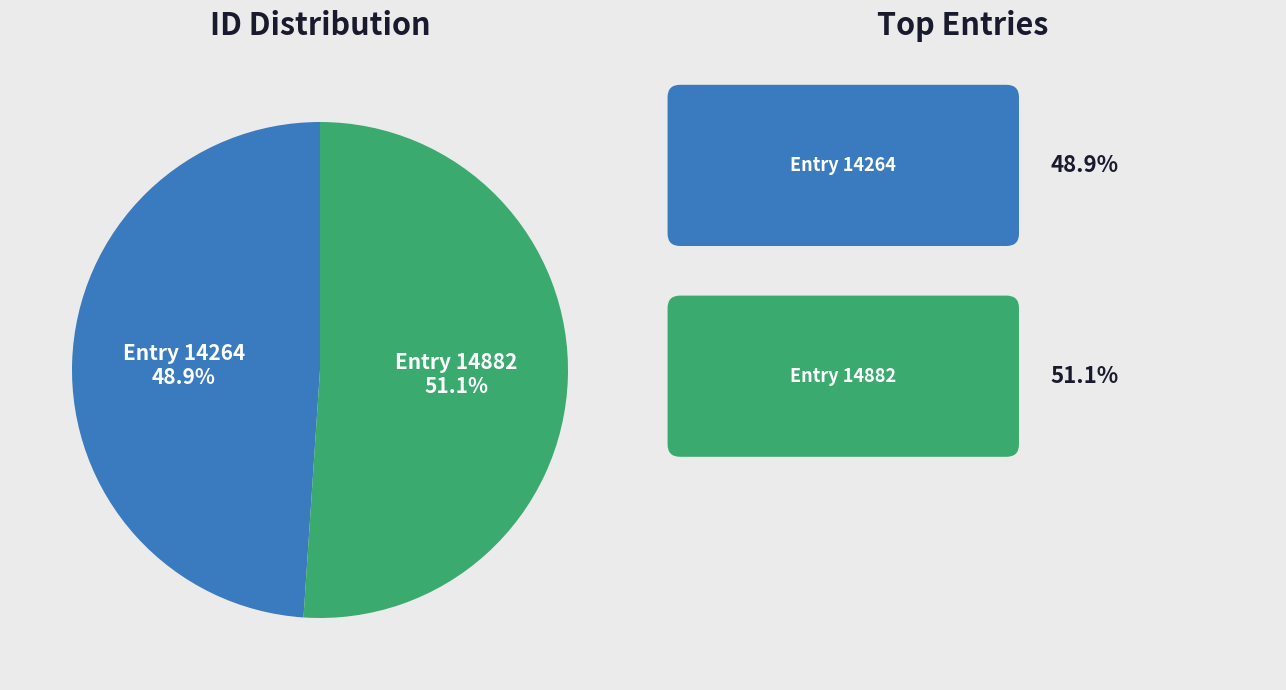

Count the number of slices in the pie.

2